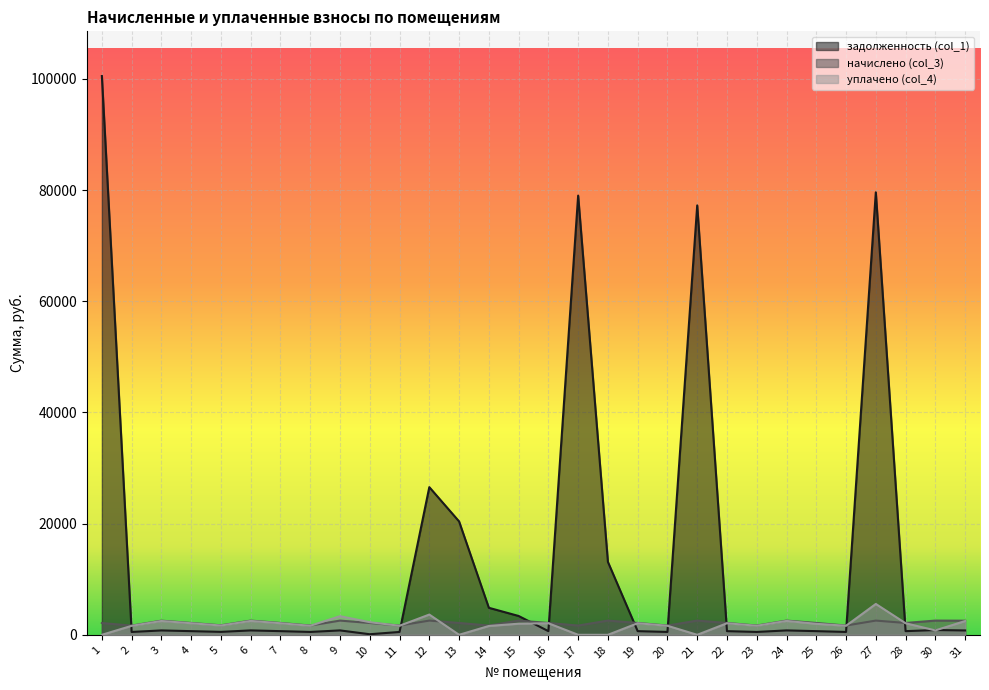

Reading left to right, what are all the values shown in this chart?

задолженность (col_1): 100497.7	512.9	787.0	658.7	529.3	791.0	658.7	515.4	791.0	103.3	515.4	26558.2	20396.1	4859.3	3387.8	658.7	78995.0	13111.8	658.7	515.4	77232.7	658.7	515.4	791.0	658.7	515.4	79584.3	658.7	856.9	785.1
начислено (col_3): 2121.3	1654.6	2546.2	2131.0	1712.5	2559.1	2131.0	1667.4	2559.1	2131.0	1667.4	2559.1	2131.0	1667.4	2559.1	2131.0	1667.4	2559.1	2131.0	1667.4	2559.1	2131.0	1667.4	2559.1	2131.0	1667.4	2559.1	2131.0	2559.1	2539.8
уплачено (col_4): 0.0	1614.5	2484.5	2079.3	1671.0	2497.1	2079.3	1627.0	3350.2	2269.0	1627.0	3643.3	0.0	1586.8	2001.0	2079.3	0.0	0.0	2079.3	1627.0	0.0	2079.3	1627.0	2497.1	1976.1	1627.0	5550.7	2079.3	791.0	2478.3